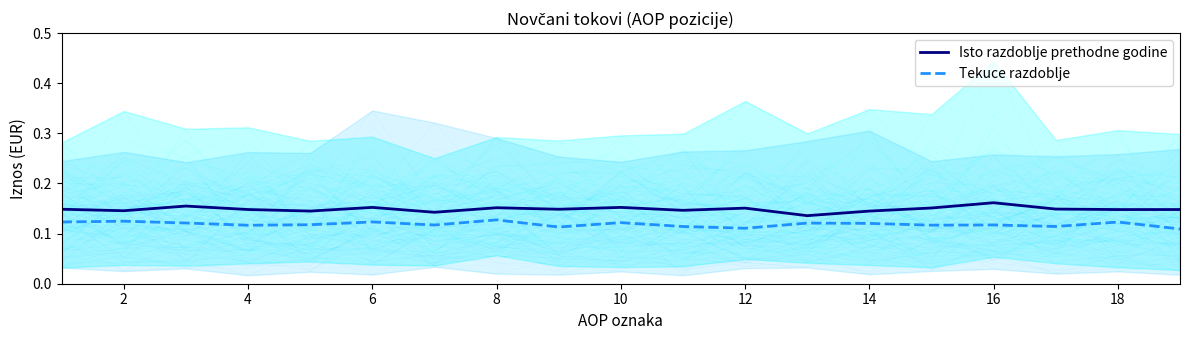

Which series has the widest spread of values?

Isto razdoblje prethodne godine